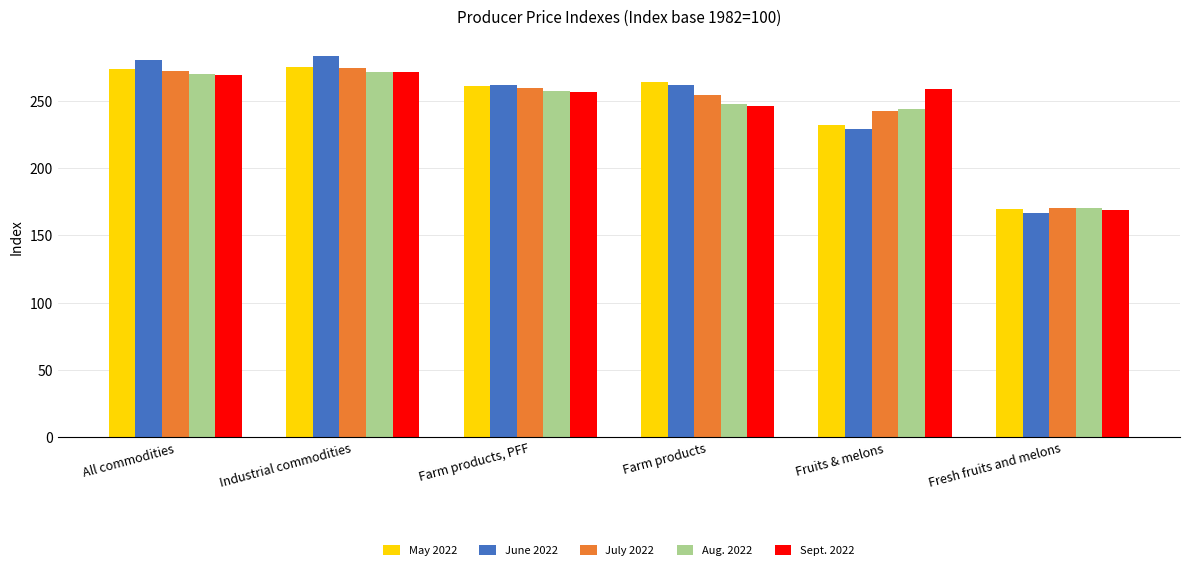

Is the value of Aug. 2022 at All commodities greater than the value of July 2022 at Farm products, PFF?

Yes